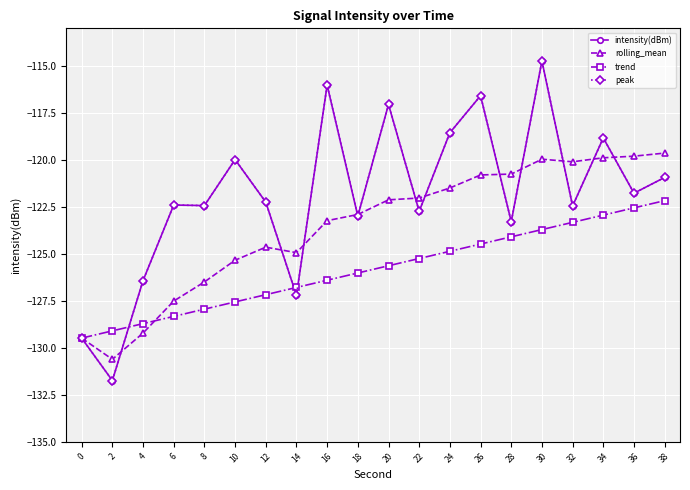

Which category has the highest value in the peak series?

30